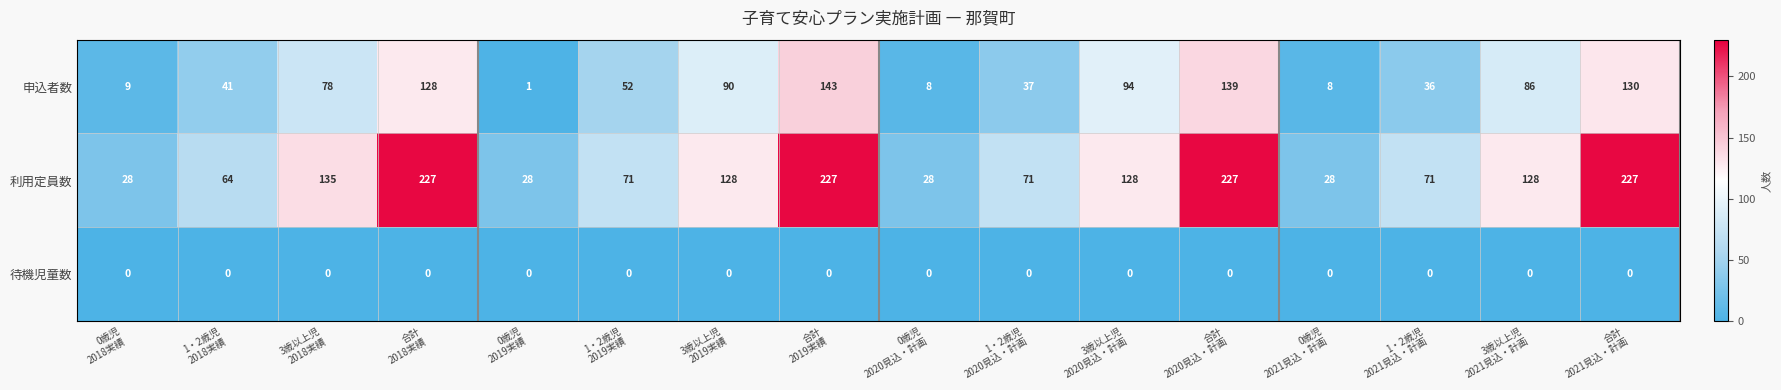

Which series has the widest spread of values?

利用定員数